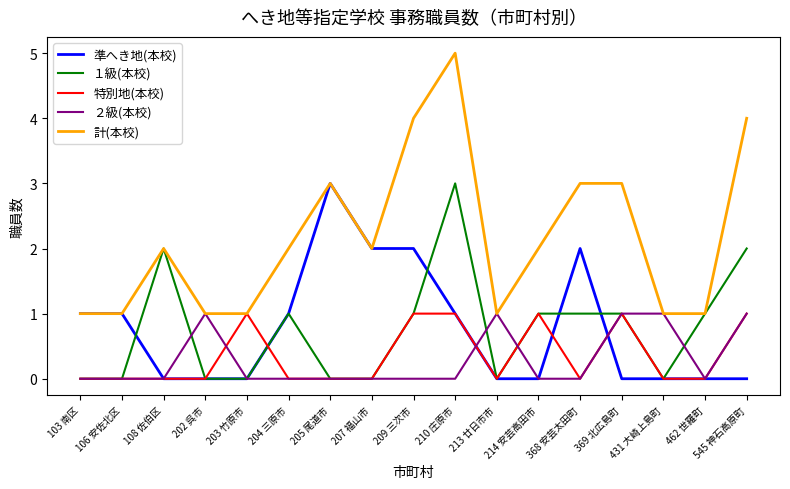

How many lines are shown in the chart?

5